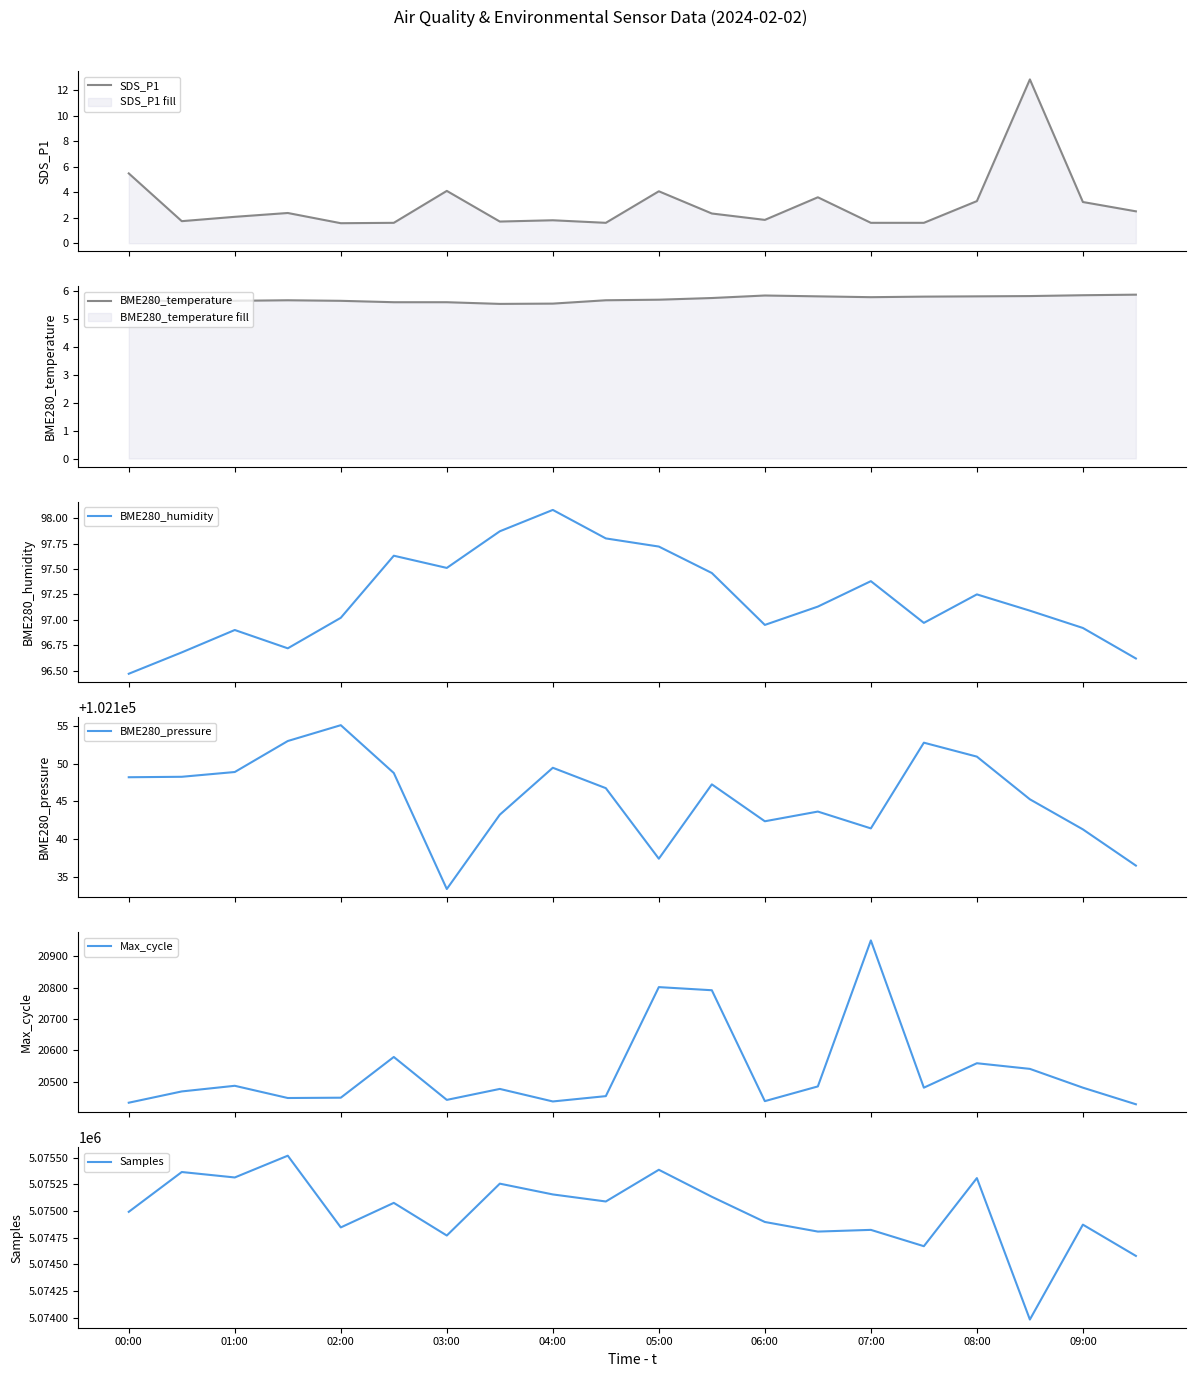

Reading left to right, what are all the values shown in this chart?

SDS_P1: 5.5	1.7	2.1	2.4	1.6	1.6	4.1	1.7	1.8	1.6	4.1	2.3	1.8	3.6	1.6	1.6	3.3	12.8	3.2	2.5
BME280_temperature: 5.7	5.6	5.6	5.7	5.6	5.6	5.6	5.5	5.5	5.7	5.7	5.7	5.8	5.8	5.8	5.8	5.8	5.8	5.8	5.9
BME280_humidity: 96.5	96.7	96.9	96.7	97.0	97.6	97.5	97.9	98.1	97.8	97.7	97.5	97.0	97.1	97.4	97.0	97.2	97.1	96.9	96.6
BME280_pressure: 102148.2	102148.2	102148.9	102153.0	102155.1	102148.8	102133.4	102143.2	102149.4	102146.8	102137.4	102147.2	102142.4	102143.7	102141.4	102152.8	102150.9	102145.3	102141.3	102136.5
Max_cycle: 20433.0	20469.0	20487.0	20448.0	20449.0	20579.0	20442.0	20477.0	20437.0	20454.0	20802.0	20792.0	20438.0	20485.0	20951.0	20481.0	20559.0	20541.0	20481.0	20428.0
Samples: 5074991.0	5075364.0	5075313.0	5075517.0	5074845.0	5075075.0	5074769.0	5075255.0	5075154.0	5075088.0	5075385.0	5075132.0	5074896.0	5074806.0	5074822.0	5074669.0	5075307.0	5073982.0	5074871.0	5074578.0